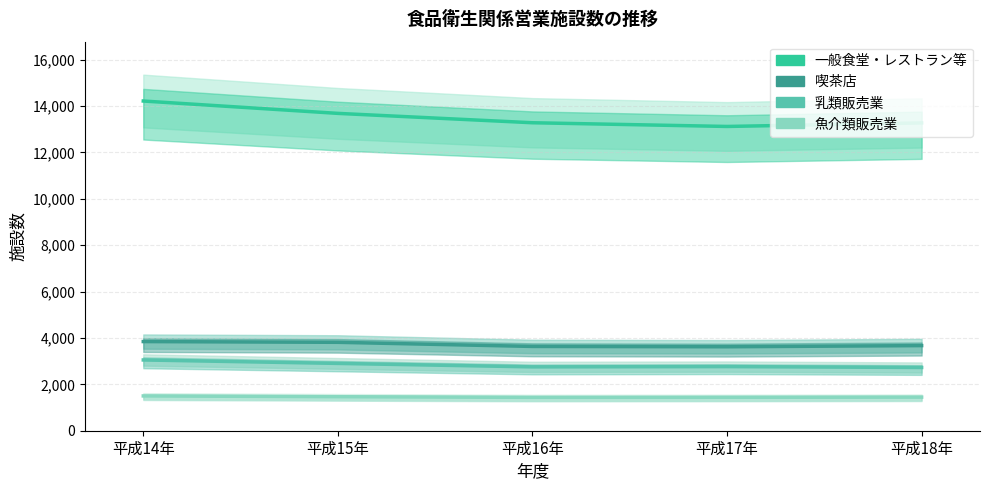

At how many categories does at least one series exceed 4890?

5